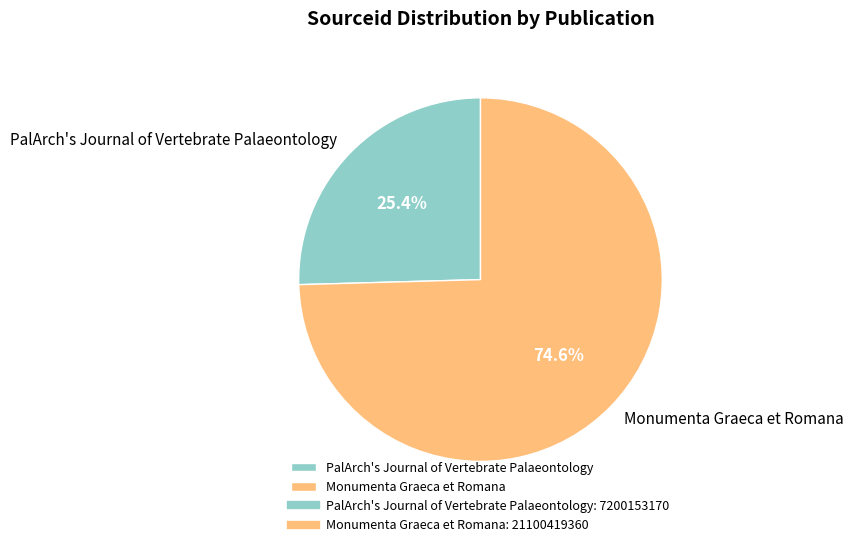

The Monumenta Graeca et Romana slice represents 75% of the pie. True or false?

True